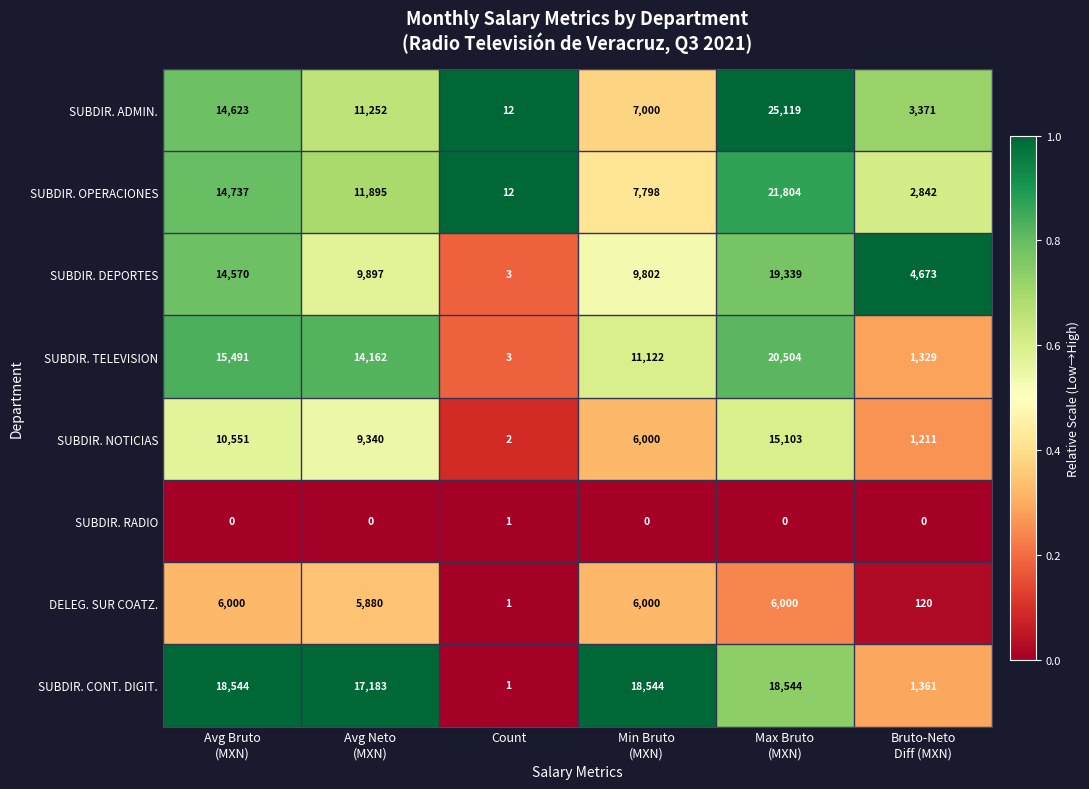

What is the minimum value for SUBDIR. OPERACIONES?

12